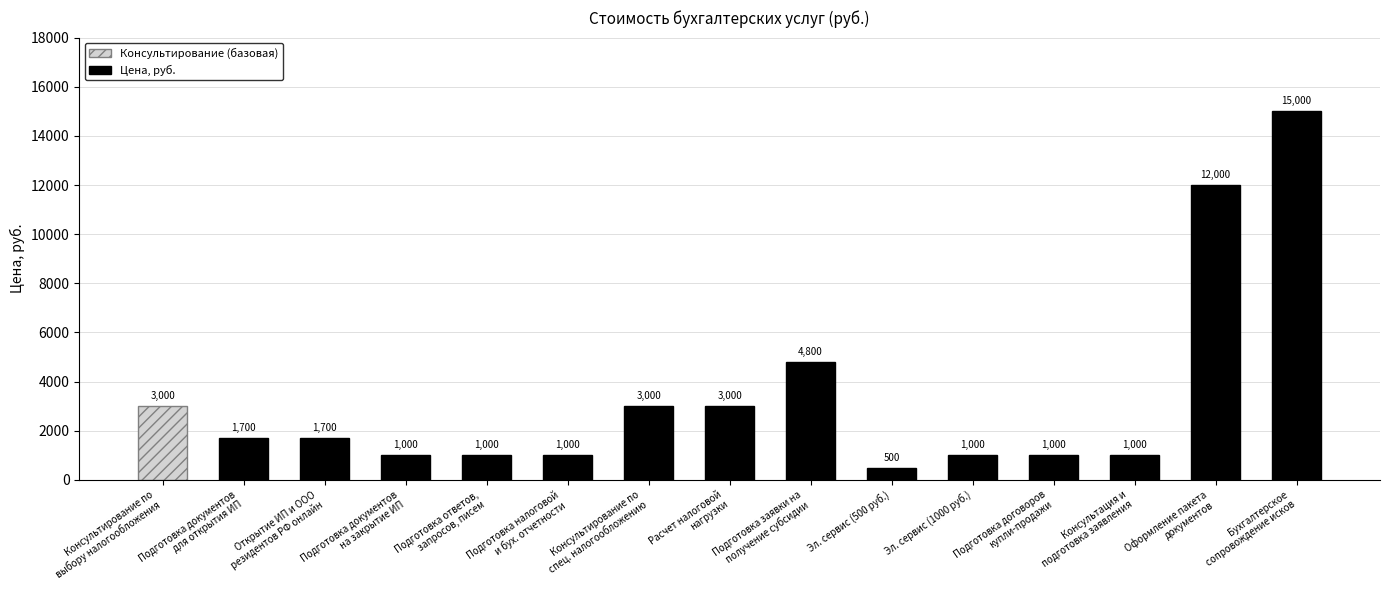

The chart shows a value of 2347 at Открытие ИП и ООО
резидентов РФ онлайн. True or false?

False